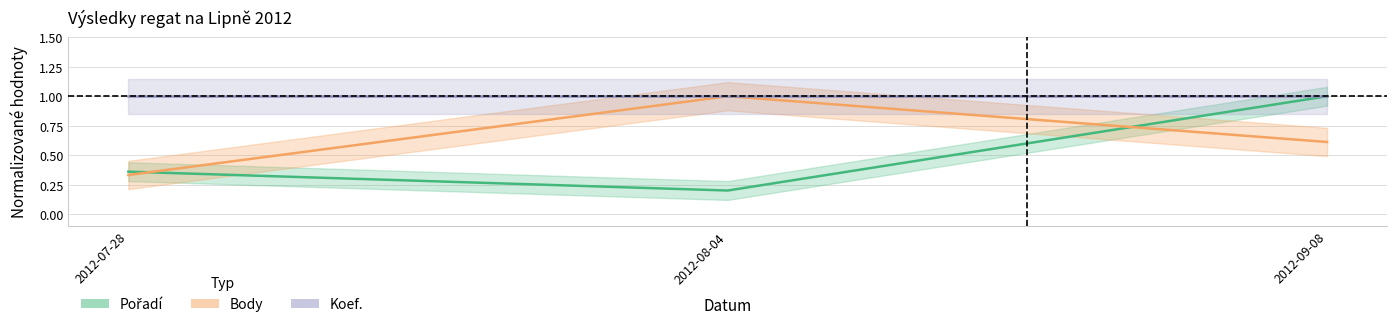

Which series has the largest total across all categories?

Body